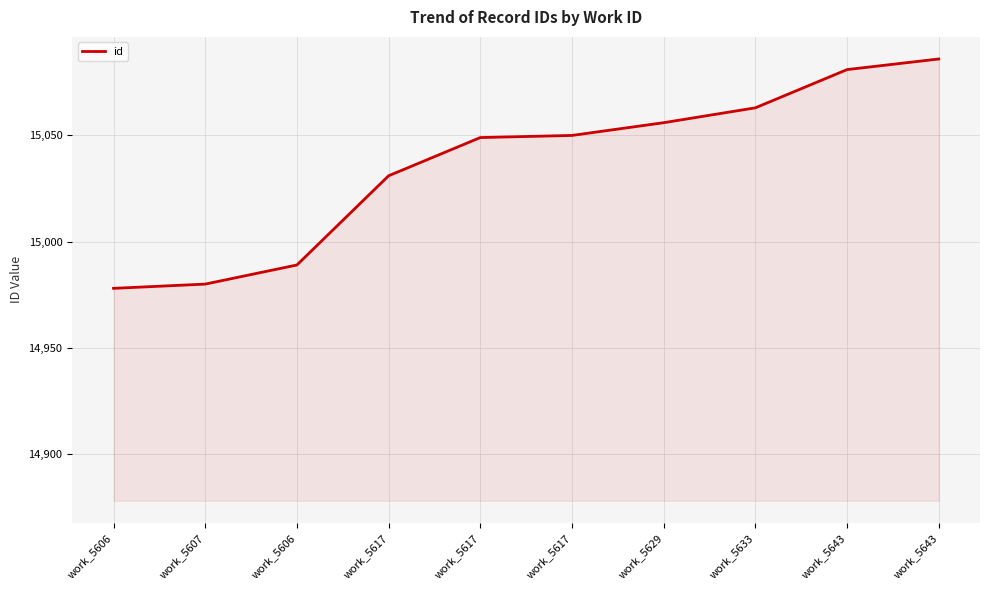

Is this an area chart (filled region under the line)?

Yes